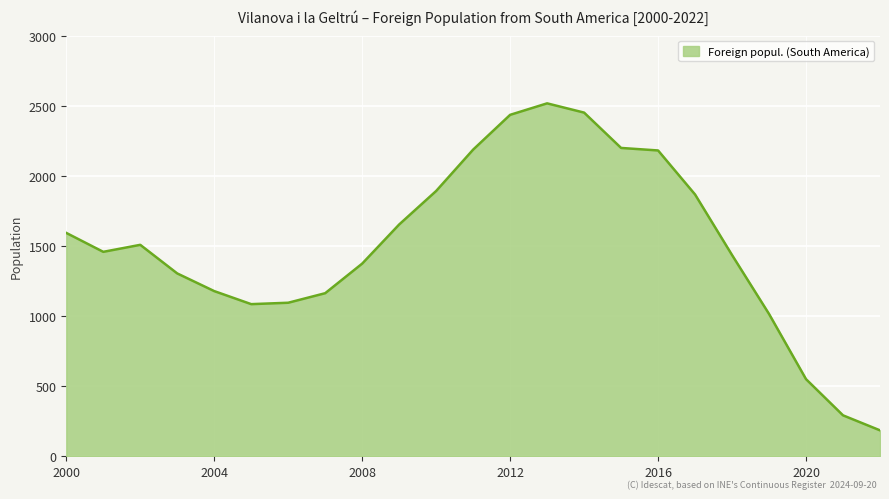

What is the minimum value shown in the chart?

185